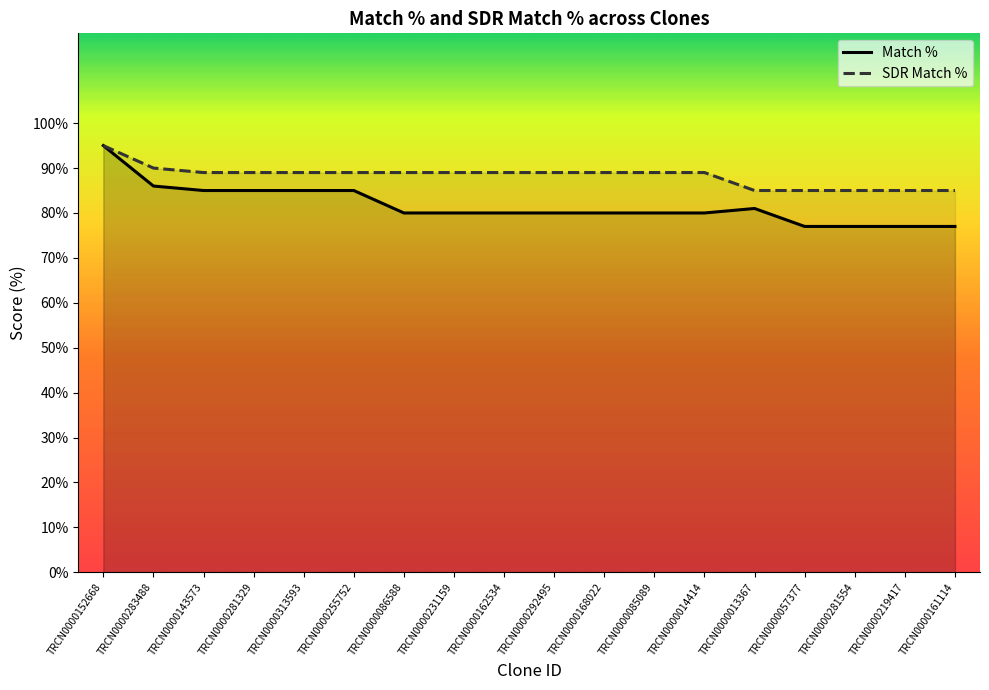

What is the label of the 17th point from the left?

TRCN0000219417